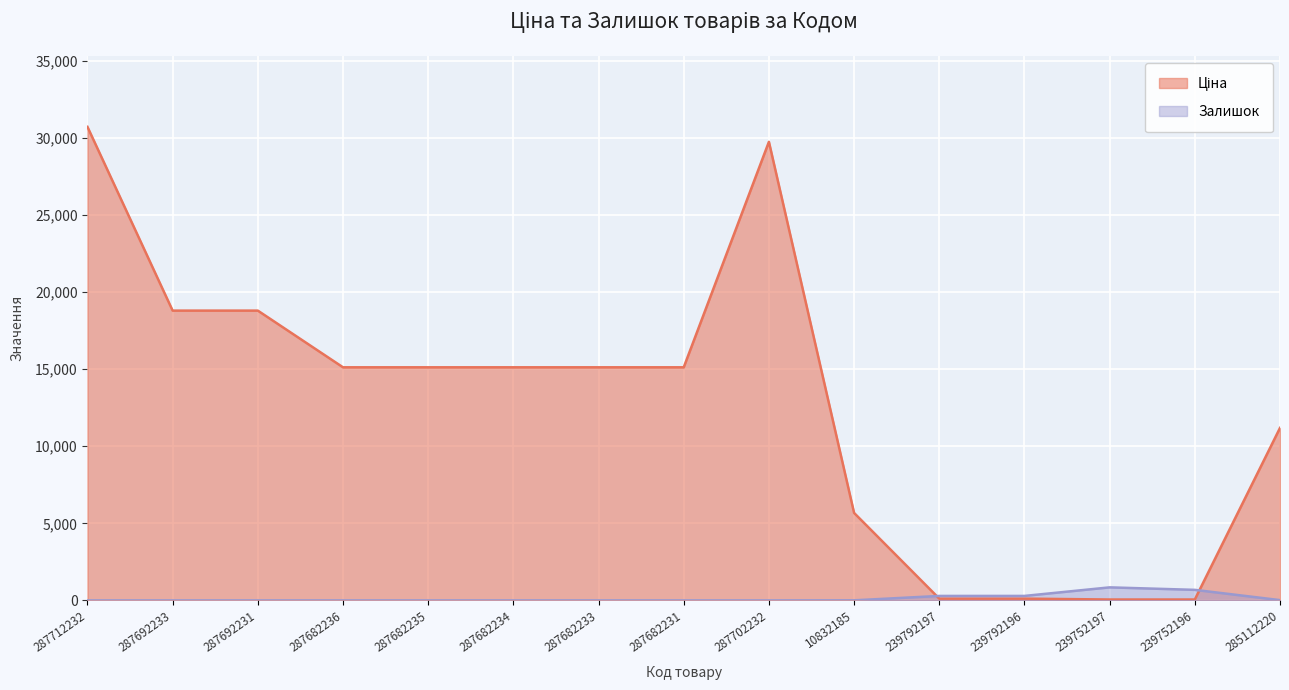

Where is the first local maximum for Залишок?

239752197